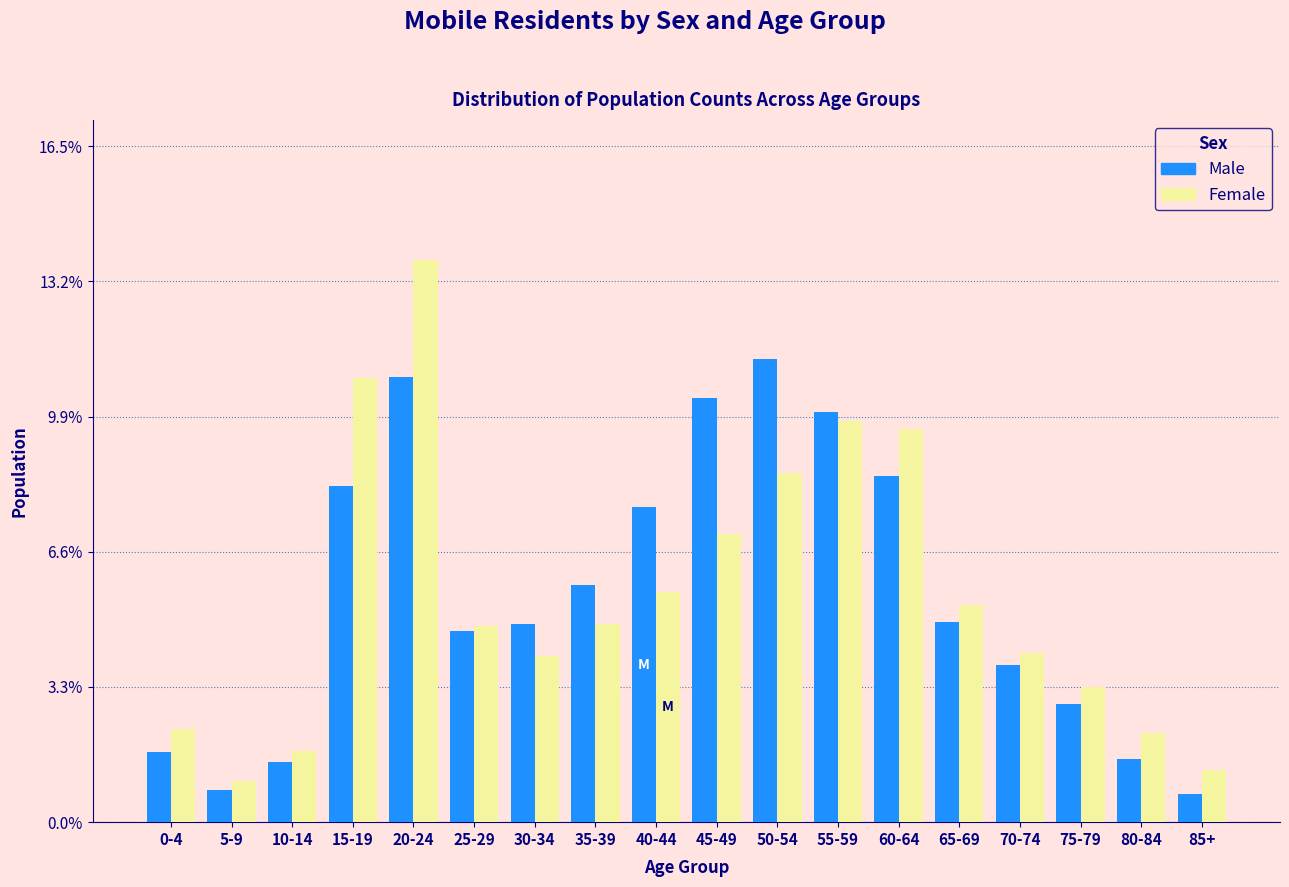

What is the sum of all Female values?

100.0